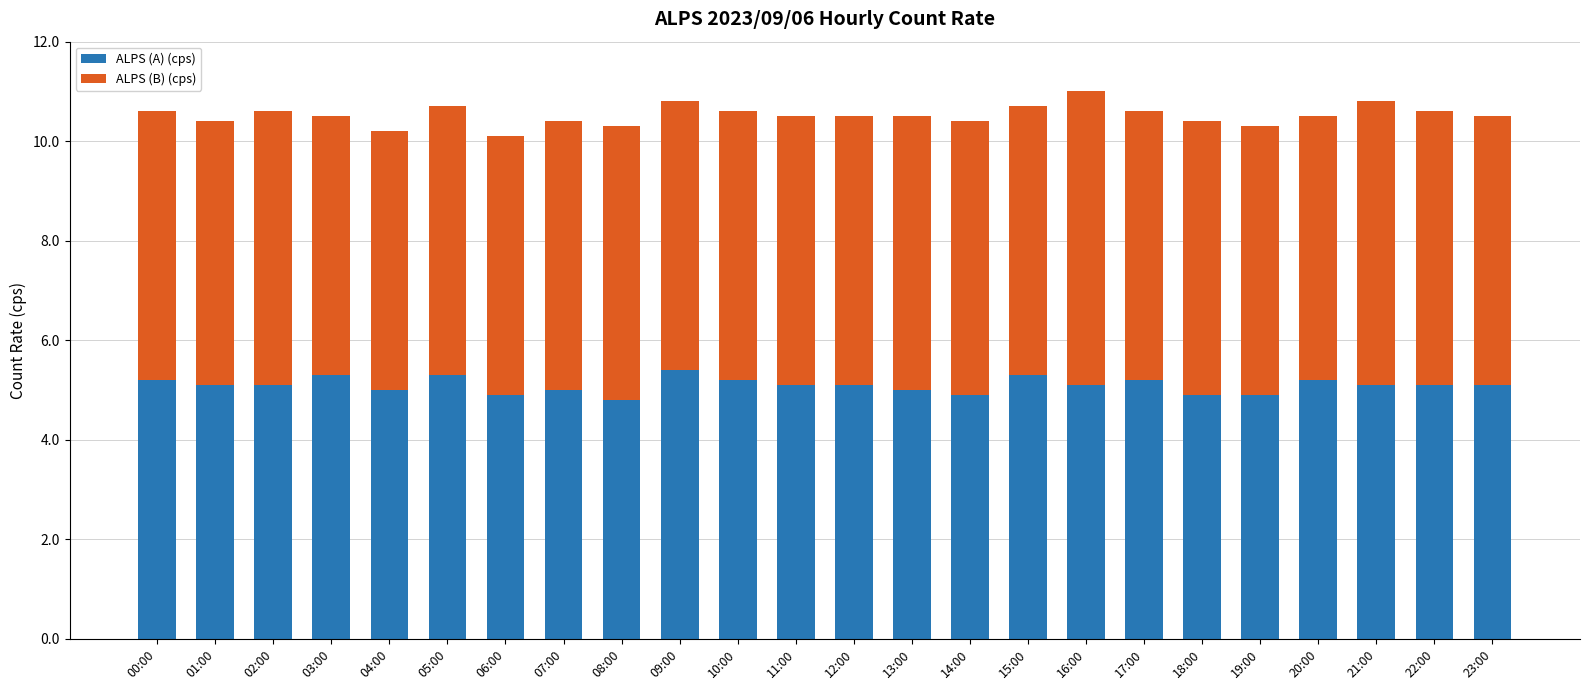

What is the sum of all ALPS (A) (cps) values?

122.3